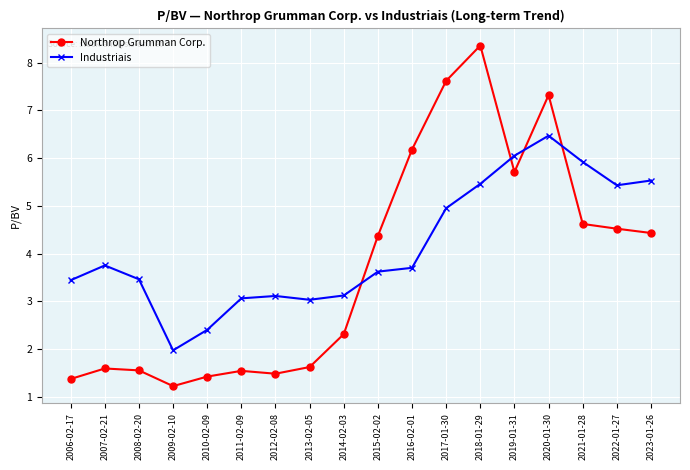

What is the lowest value of the Industriais series?

2.0